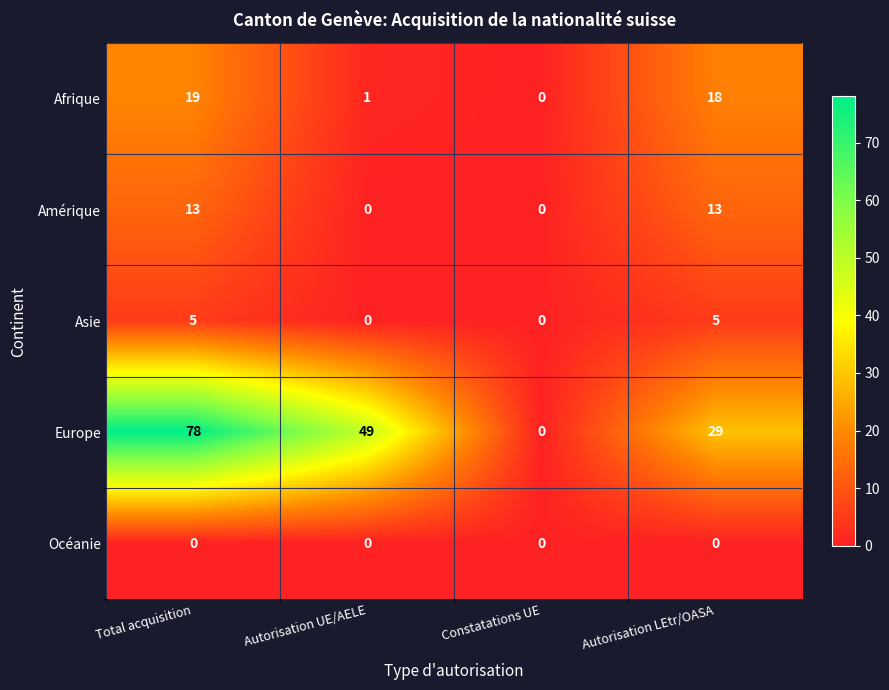

How many categories are shown in the chart?

4